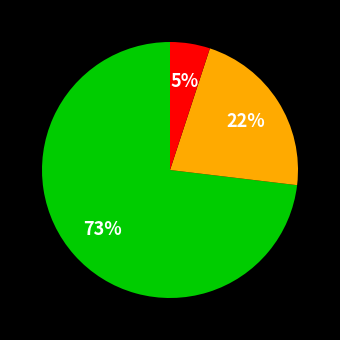

Is there a majority slice in this chart?

Yes